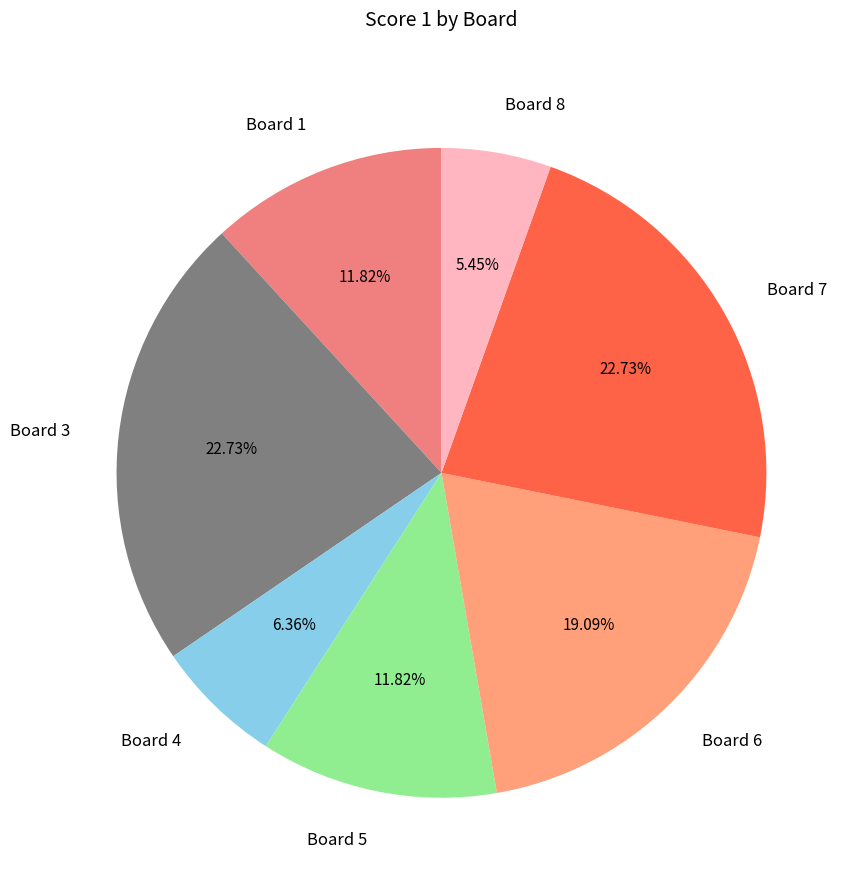

Is there a majority slice in this chart?

No